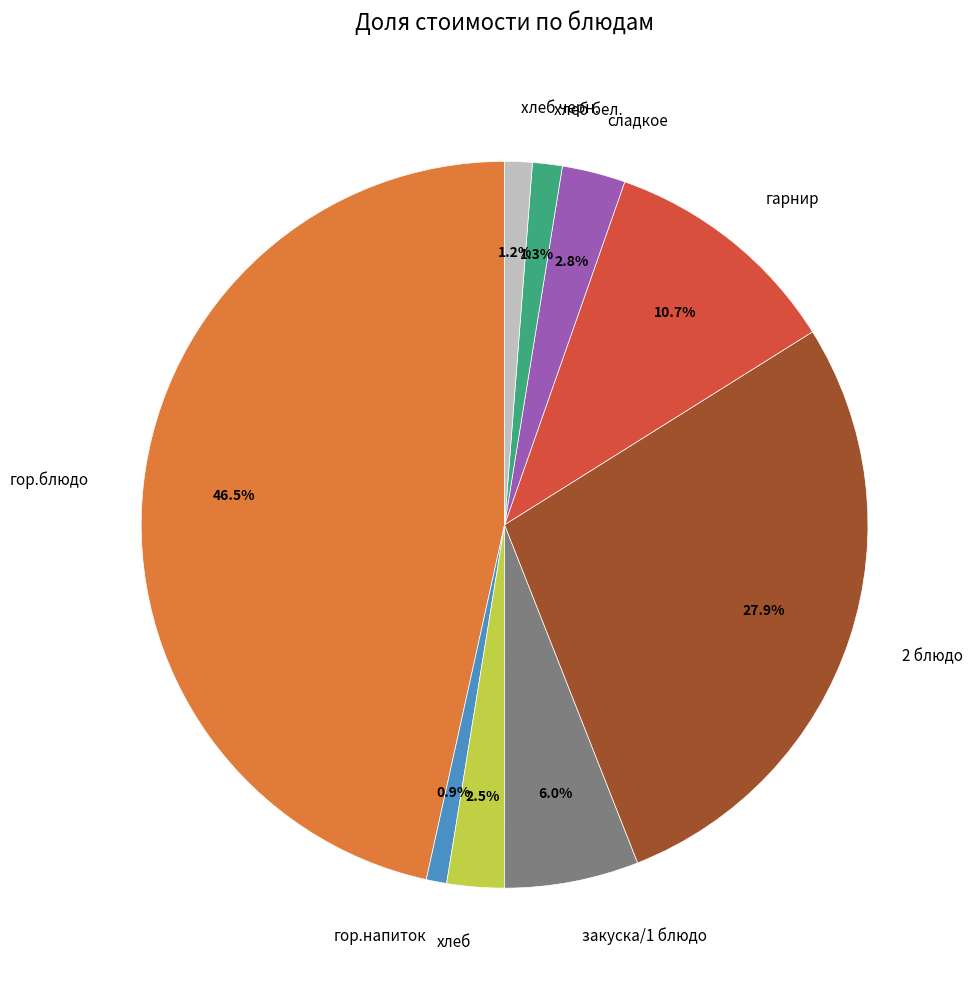

What is the largest slice in the pie chart?

гор.блюдо